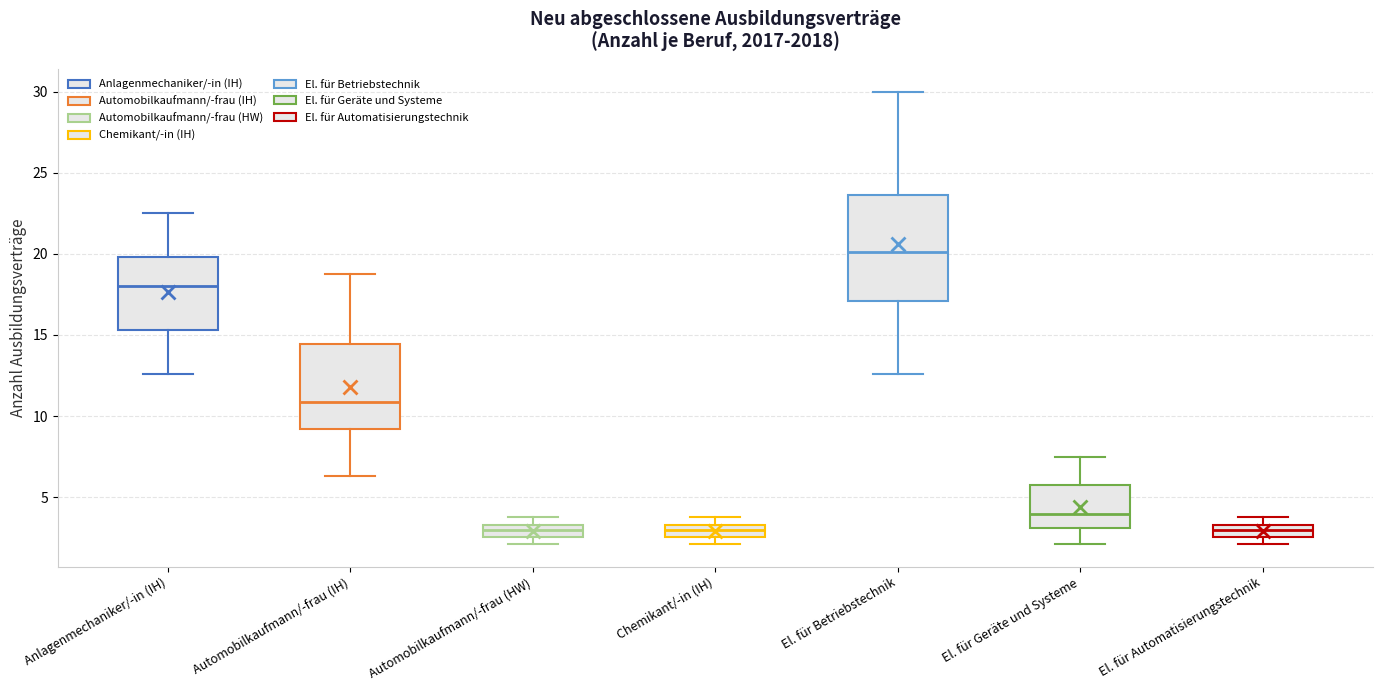

Reading left to right, read every box against the y-axis: the position of its median line, the range the box covers, and the ends of its whiskers. The values are not printed on the chart, so give them approximately, as read against the axis.

Anlagenmechaniker/-in (IH): median 18.0, box 15.5 to 20.0, whiskers 12.5 to 22.5
Automobilkaufmann/-frau (IH): median 11.0, box 9.0 to 14.5, whiskers 6.5 to 19.0
Automobilkaufmann/-frau (HW): median 3.0, box 2.5 to 3.5, whiskers 2.0 to 4.0
Chemikant/-in (IH): median 3.0, box 2.5 to 3.5, whiskers 2.0 to 4.0
El. für Betriebstechnik: median 20.0, box 17.0 to 23.5, whiskers 12.5 to 30.0
El. für Geräte und Systeme: median 4.0, box 3.0 to 6.0, whiskers 2.0 to 7.5
El. für Automatisierungstechnik: median 3.0, box 2.5 to 3.5, whiskers 2.0 to 4.0